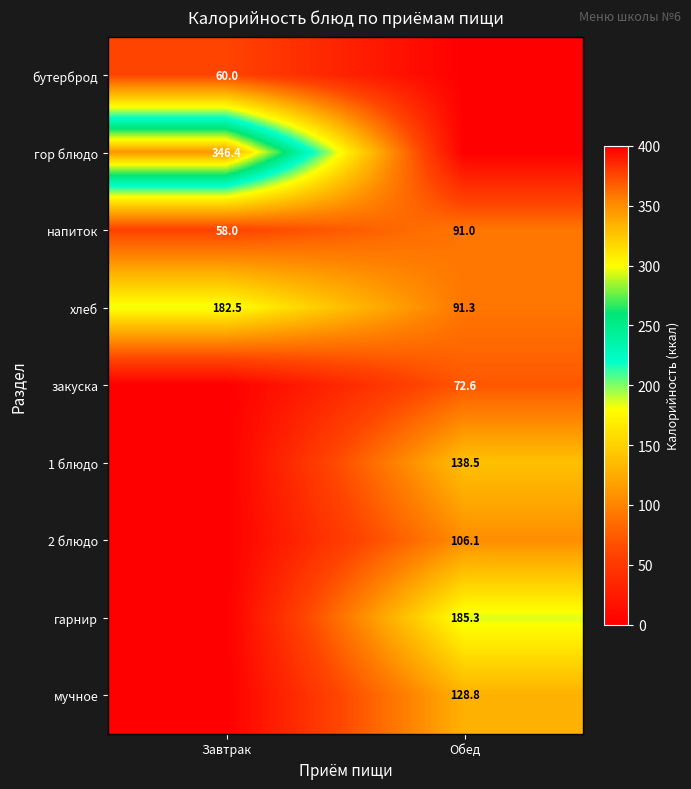

The value of напиток at Обед is 91.0. True or false?

True